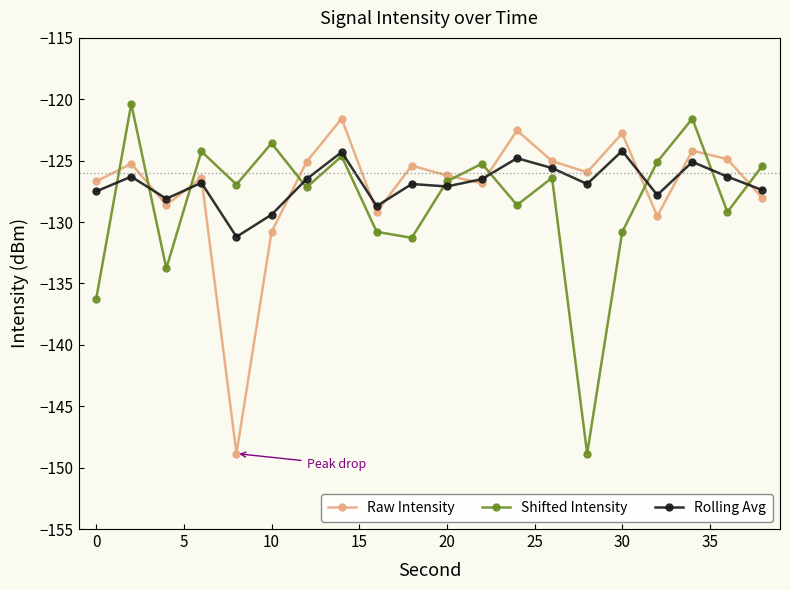

True or false: Raw Intensity has more than 0 points higher than both neighbors.

True